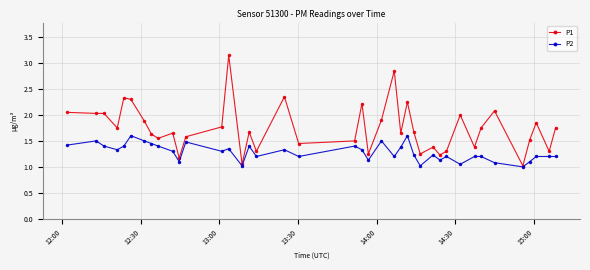

What is the value of the P1 point at the 5th from the left?

2.3